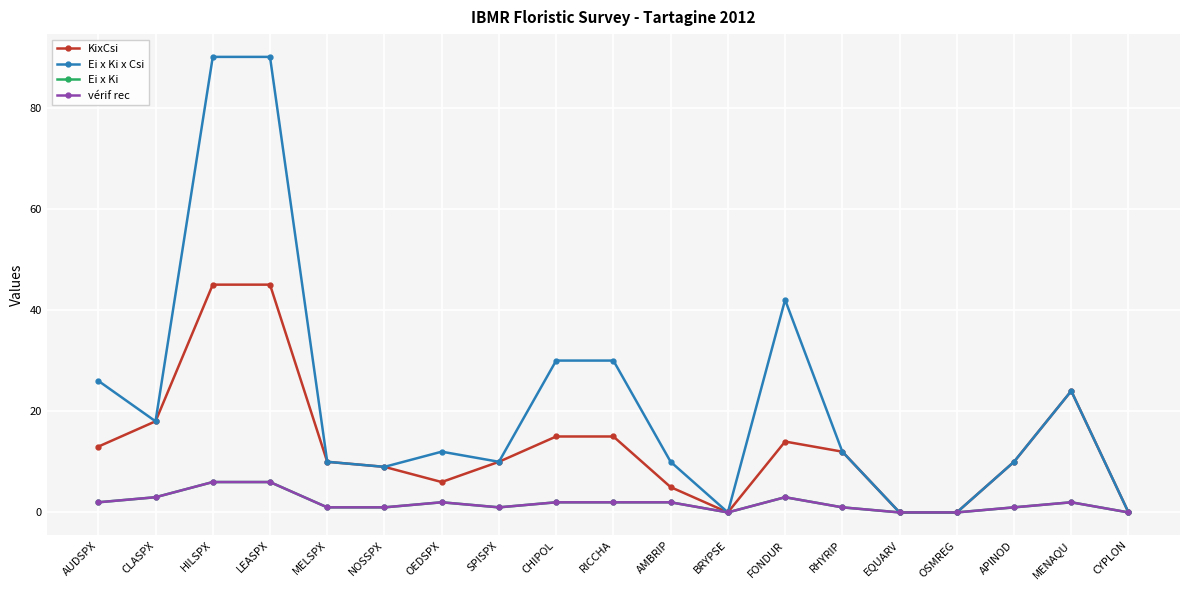

At which category does Ei x Ki x Csi reach its first local valley?

CLASPX